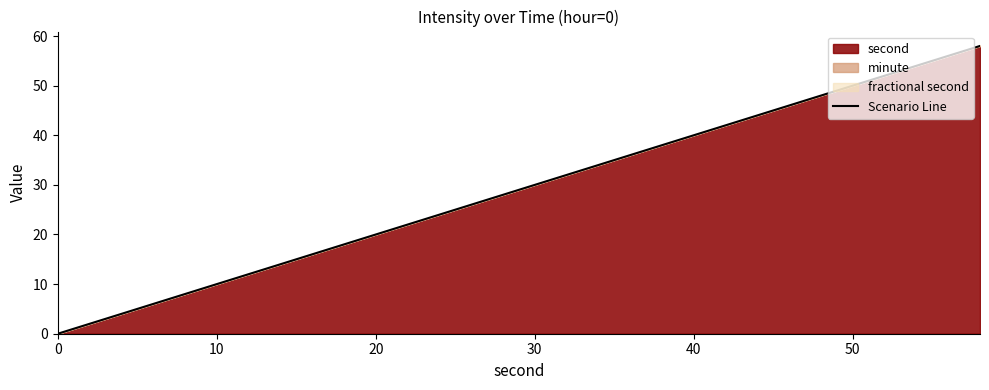

How many lines are shown in the chart?

1